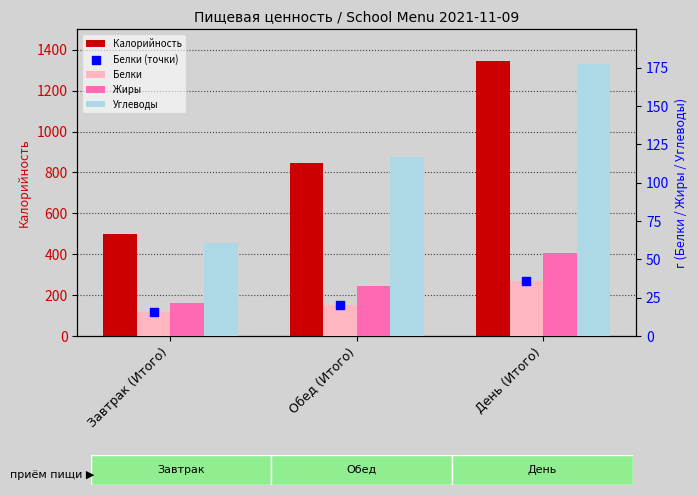

Which series contains the lowest Y value?

Белки